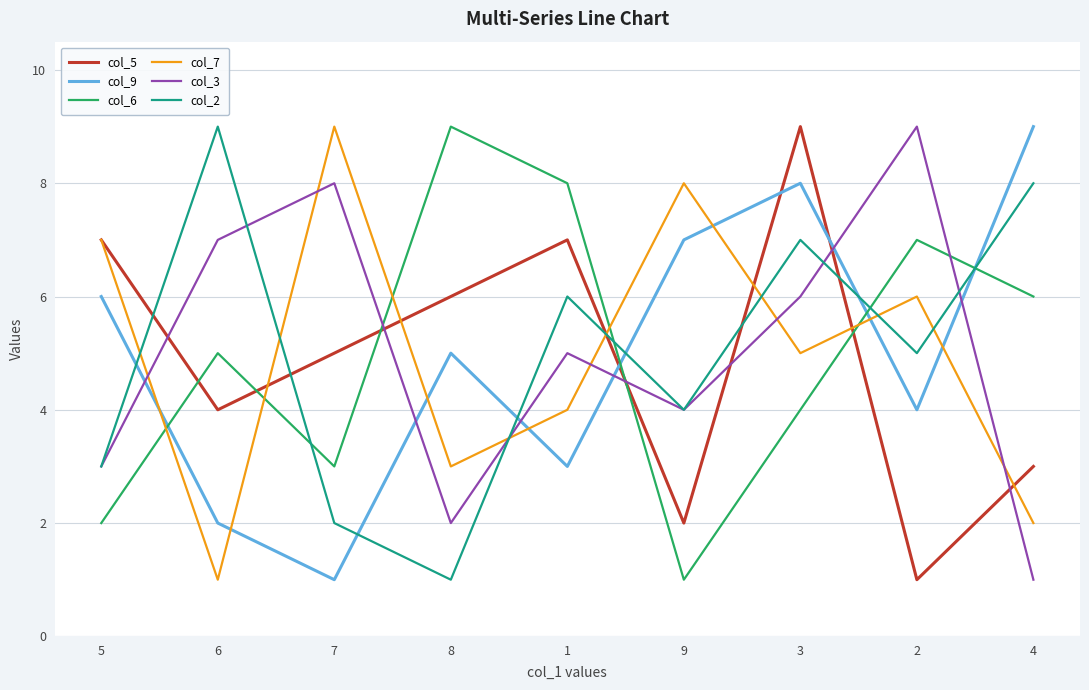

How many times do col_3 and col_5 cross each other?

6